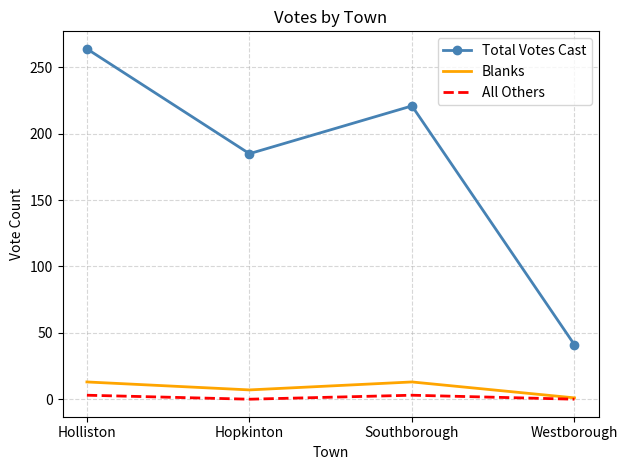

What position from the right is Holliston?

4